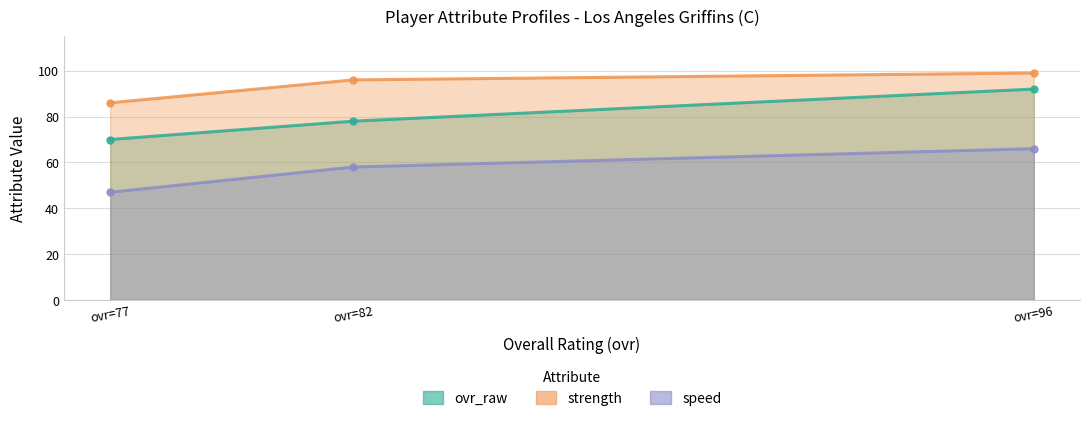

What is the difference between the second highest and minimum values in the strength series?

10